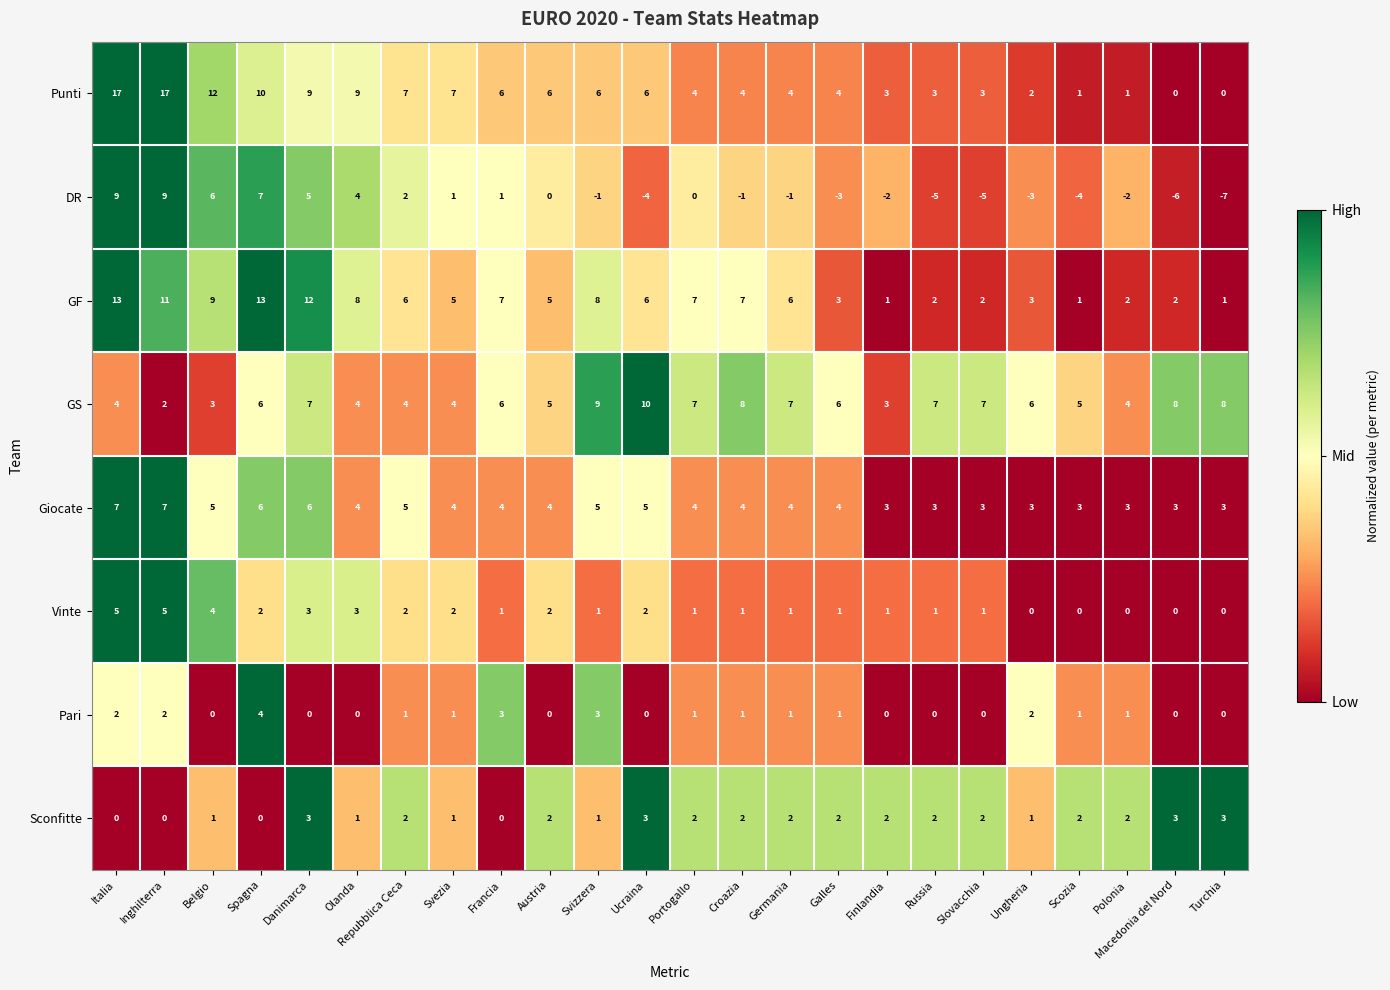

Which series changed the most between Repubblica Ceca and Croazia?

GS